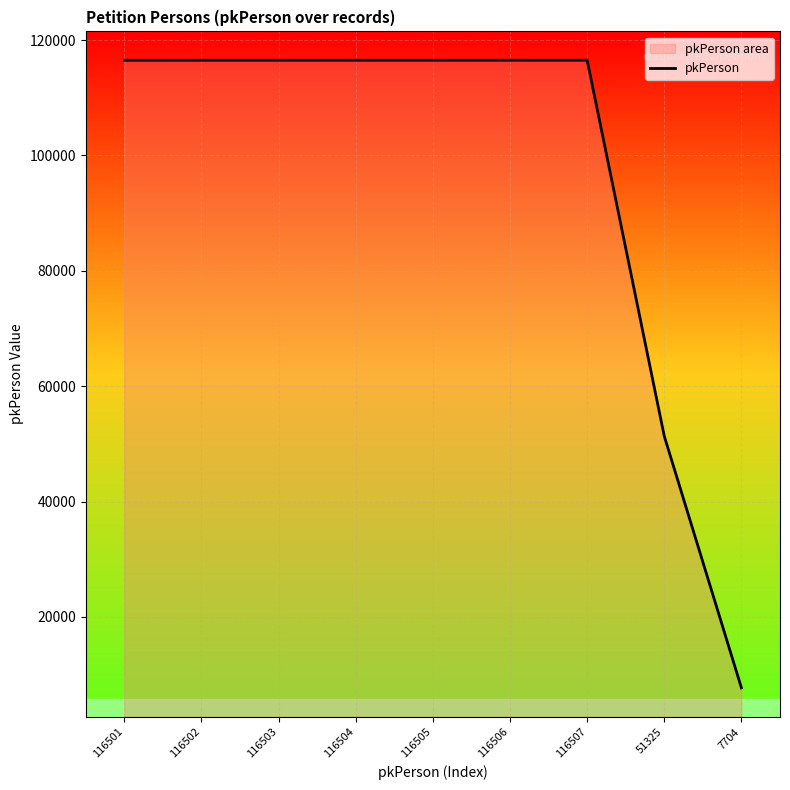

What is the label of the 3rd point from the left?

116503